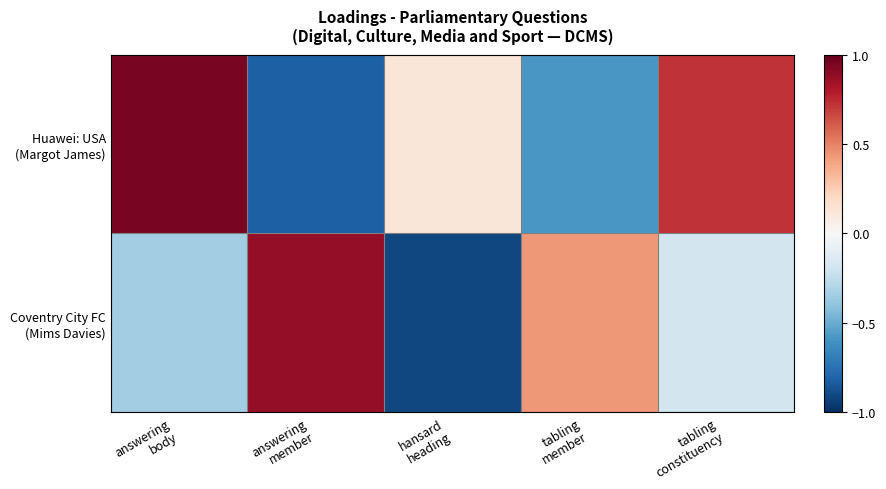

Between tabling
constituency and hansard
heading, which is larger?

tabling
constituency